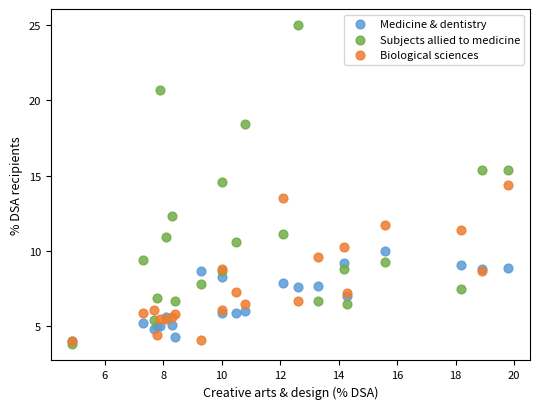

Which series has the widest spread of Y values?

Subjects allied to medicine